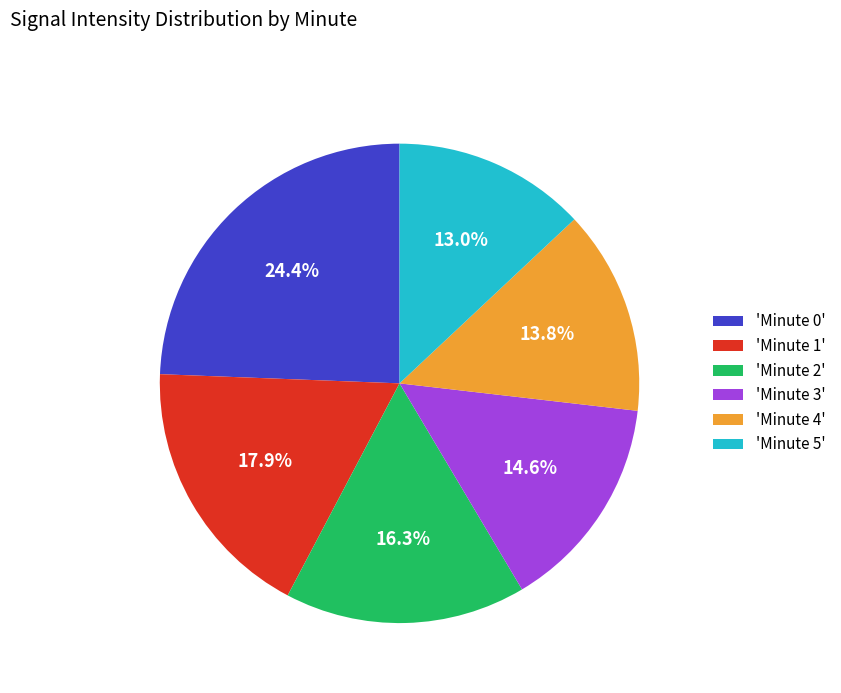

Which slice is the largest?

'Minute 0'